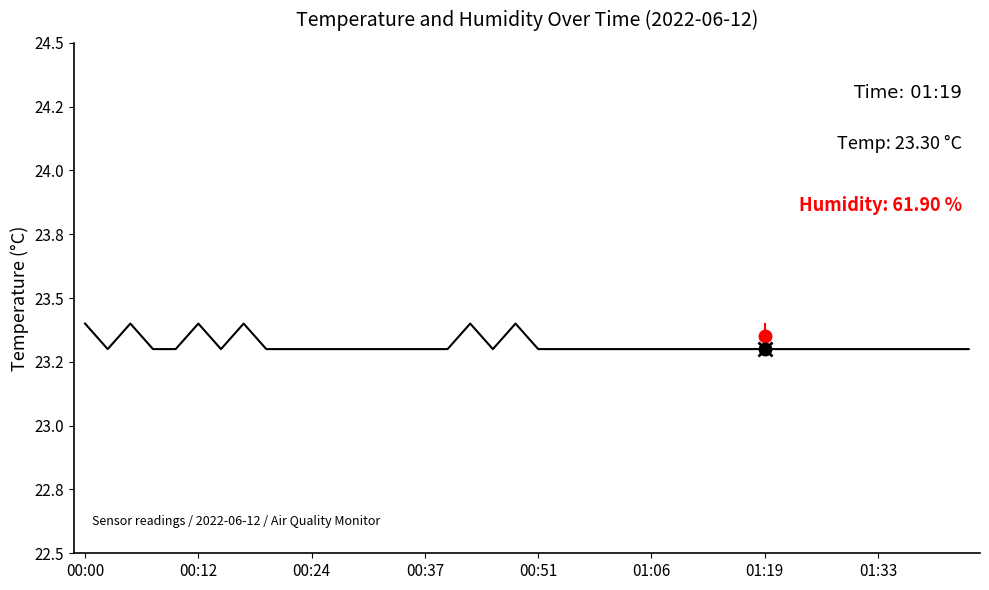

Is this an area chart (filled region under the line)?

No